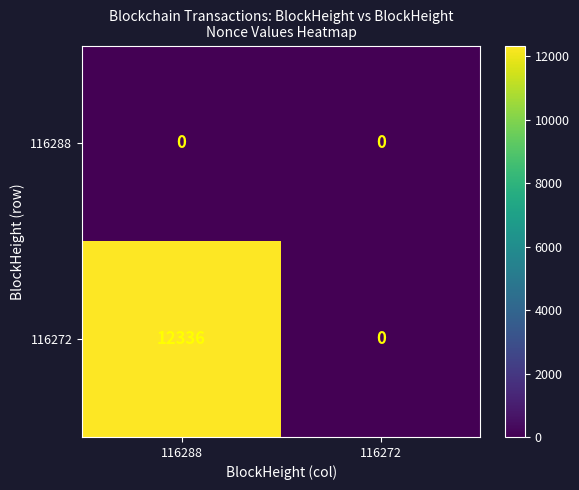

Rank the series by their average value, from lowest to highest.

116288, 116272